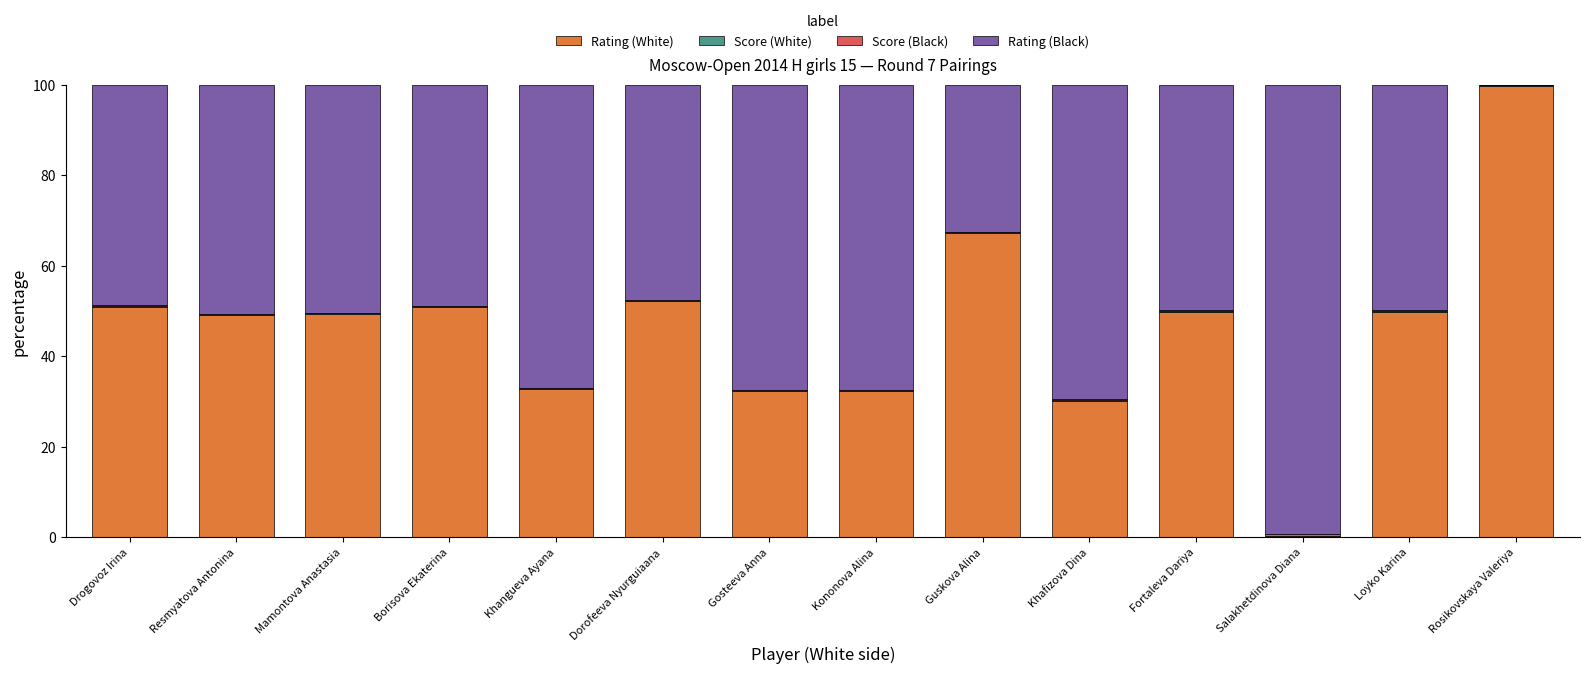

What is the sum of all Rating (White) values?

647.1